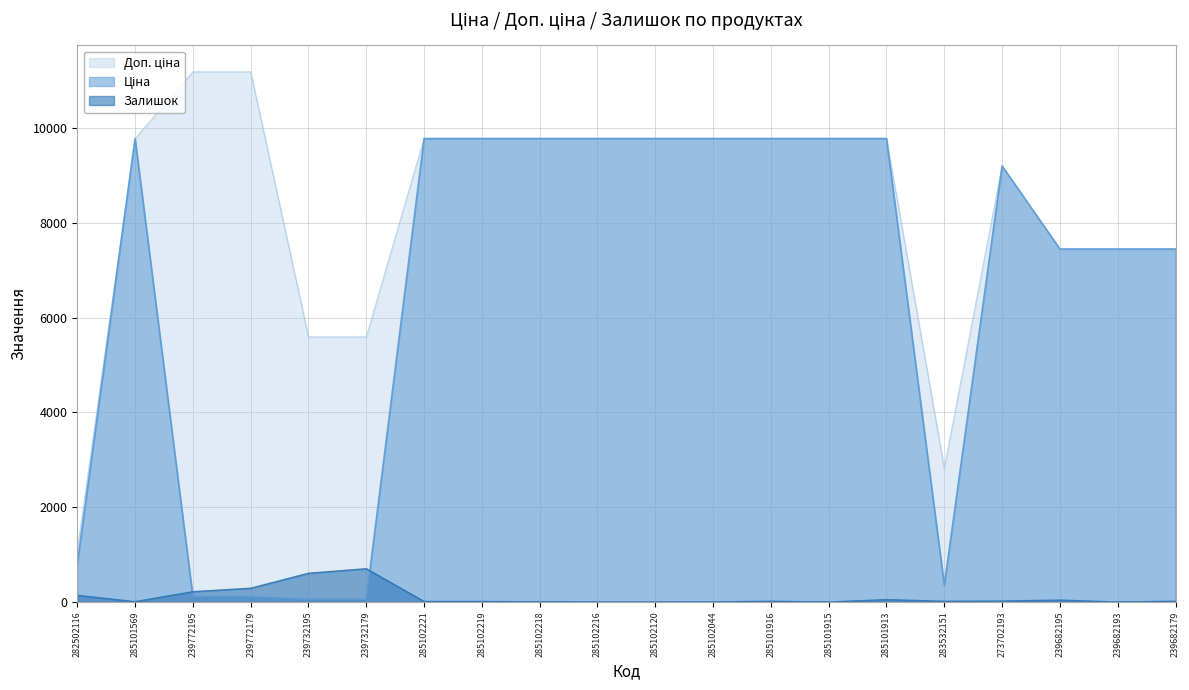

How many values in the Залишок series exceed 16?

9